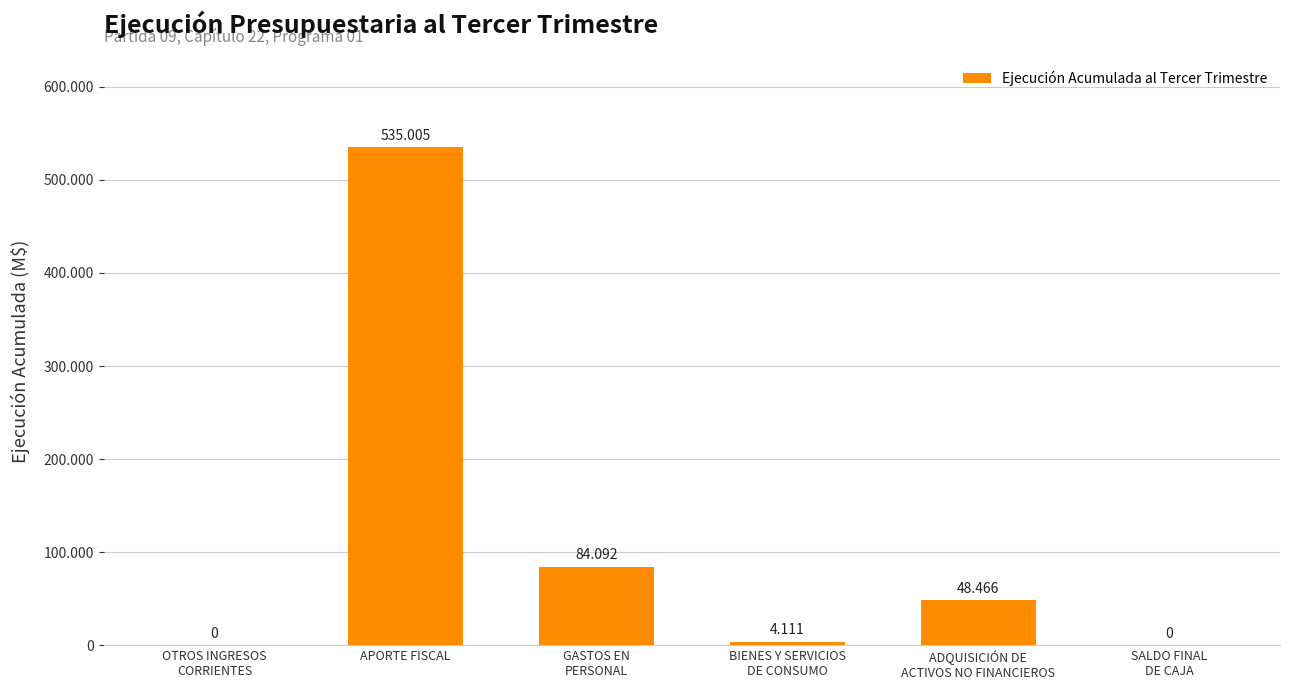

What is the change in value from BIENES Y SERVICIOS
DE CONSUMO to ADQUISICIÓN DE
ACTIVOS NO FINANCIEROS?

+44355